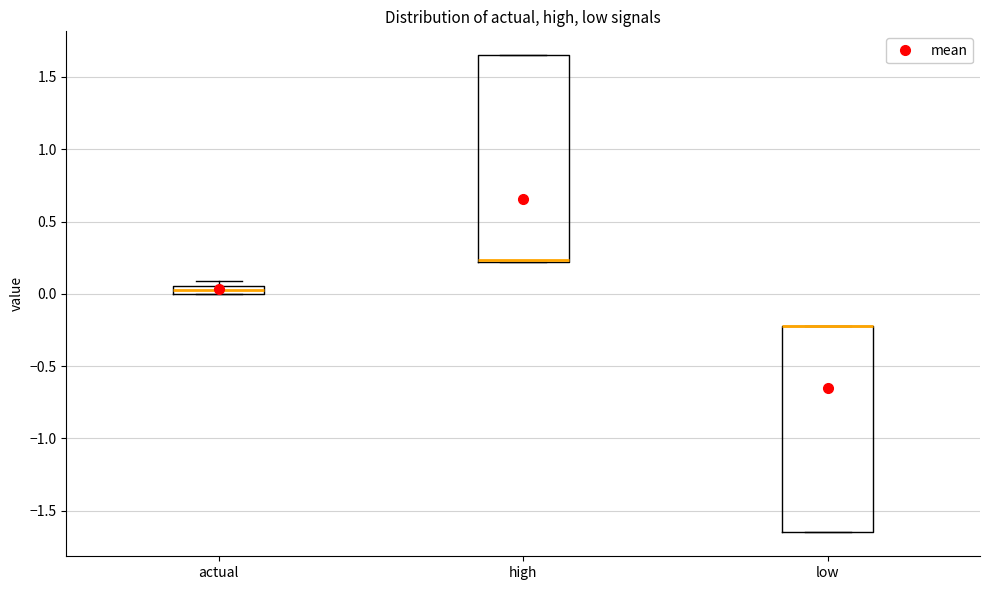

Where is the upper edge of the box for low on the y-axis? The values are not printed on the chart, so give them approximately, as read against the axis.

-0.20